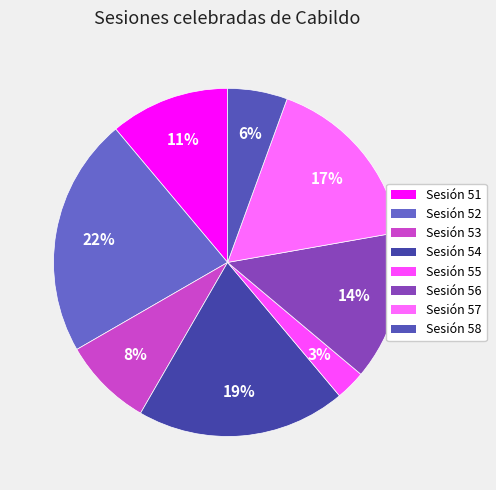

To the nearest percent, what is the combined percentage of Sesión 57 and Sesión 56?

31%